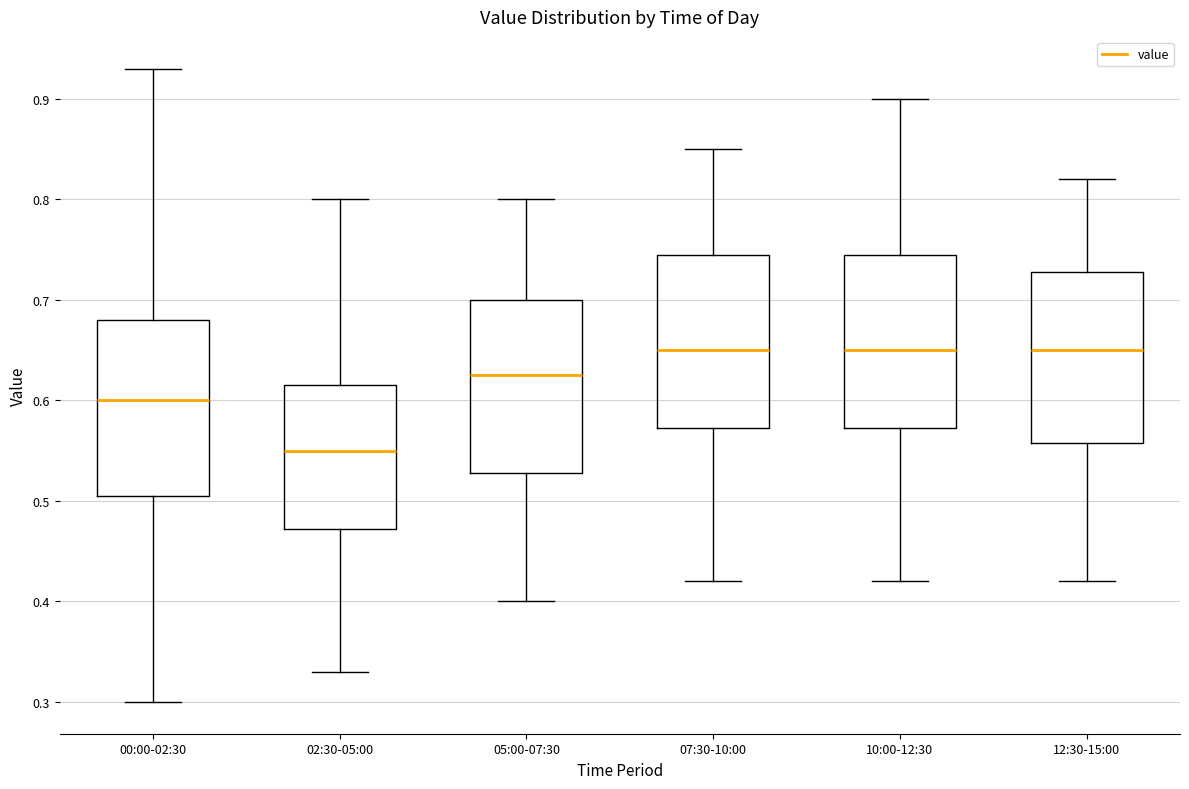

Reading left to right, read every box against the y-axis: the position of its median line, the range the box covers, and the ends of its whiskers. The values are not printed on the chart, so give them approximately, as read against the axis.

00:00-02:30: median 0.60, box 0.51 to 0.68, whiskers 0.30 to 0.93
02:30-05:00: median 0.55, box 0.47 to 0.62, whiskers 0.33 to 0.80
05:00-07:30: median 0.63, box 0.53 to 0.70, whiskers 0.40 to 0.80
07:30-10:00: median 0.65, box 0.57 to 0.75, whiskers 0.42 to 0.85
10:00-12:30: median 0.65, box 0.57 to 0.75, whiskers 0.42 to 0.90
12:30-15:00: median 0.65, box 0.56 to 0.73, whiskers 0.42 to 0.82